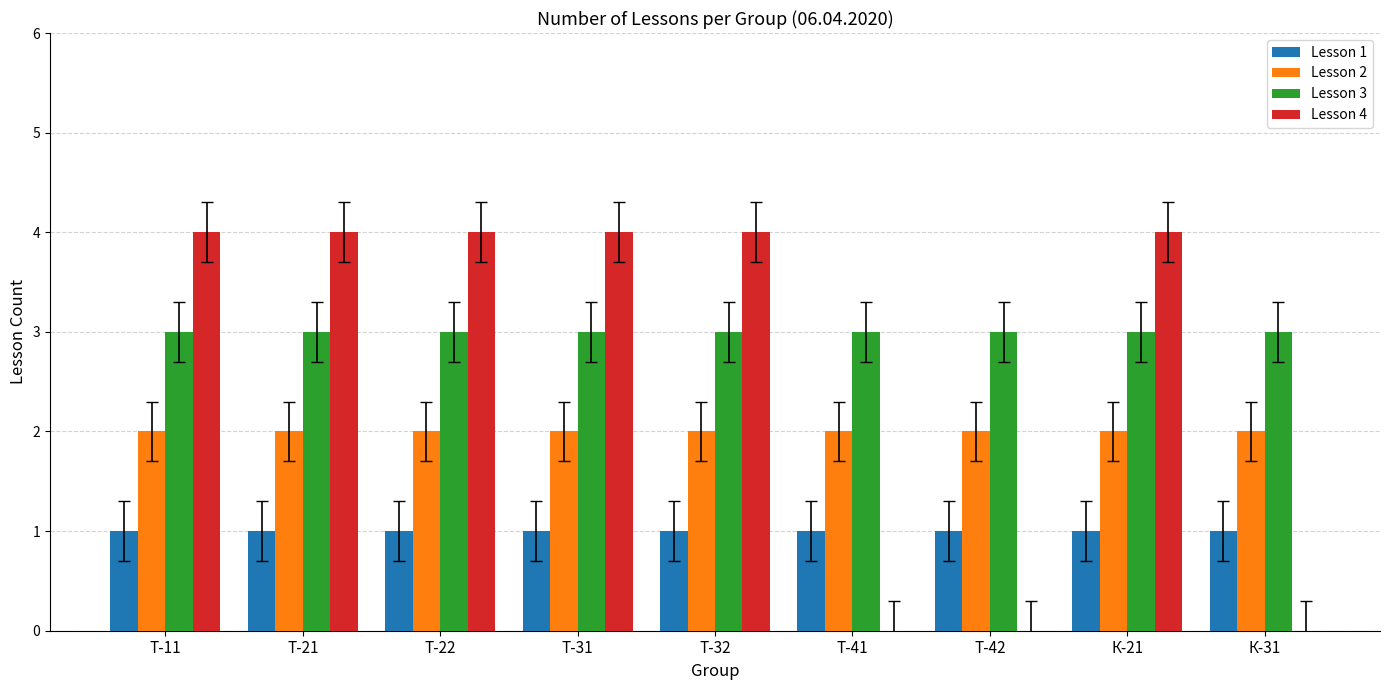

Between Т-22 and К-31, which series saw the biggest shift?

Lesson 4